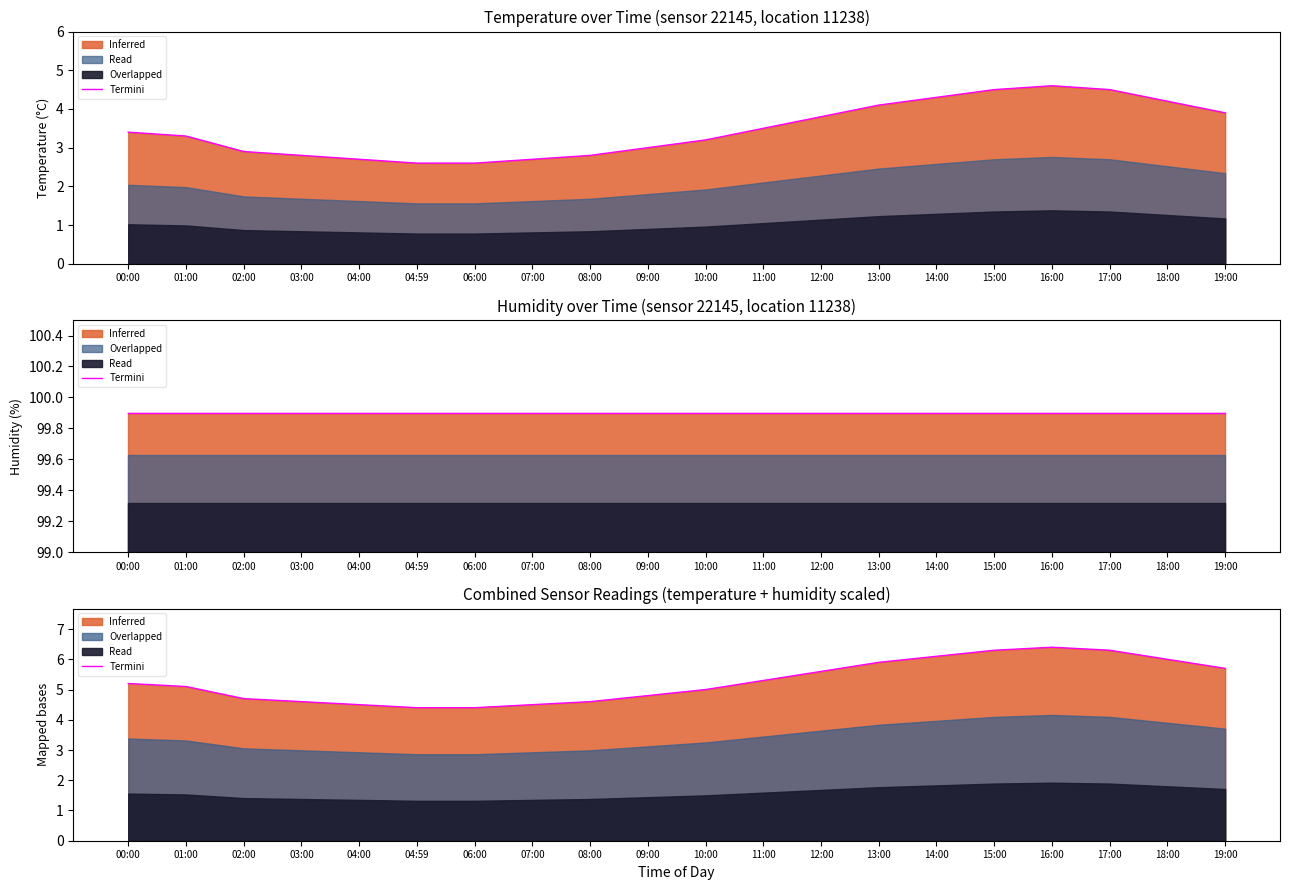

What is the difference between the second highest and second lowest values?

1.9